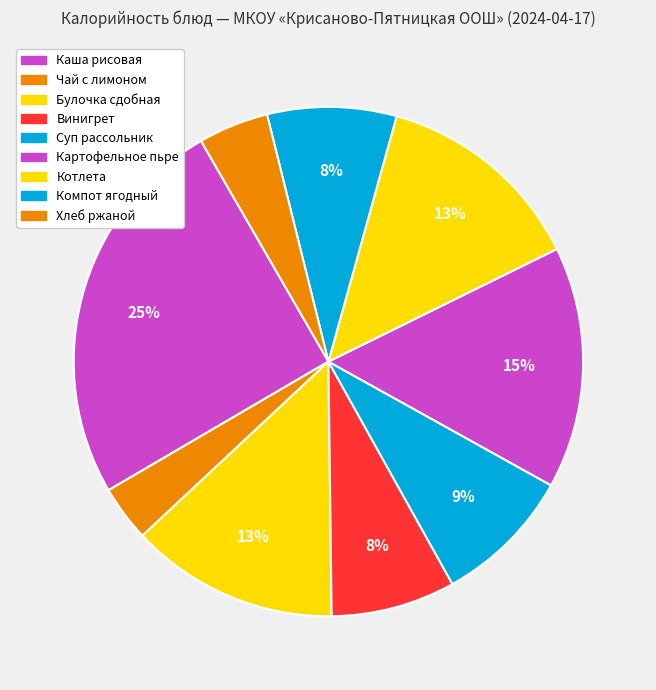

Which has a higher value, Котлета or Винигрет?

Котлета